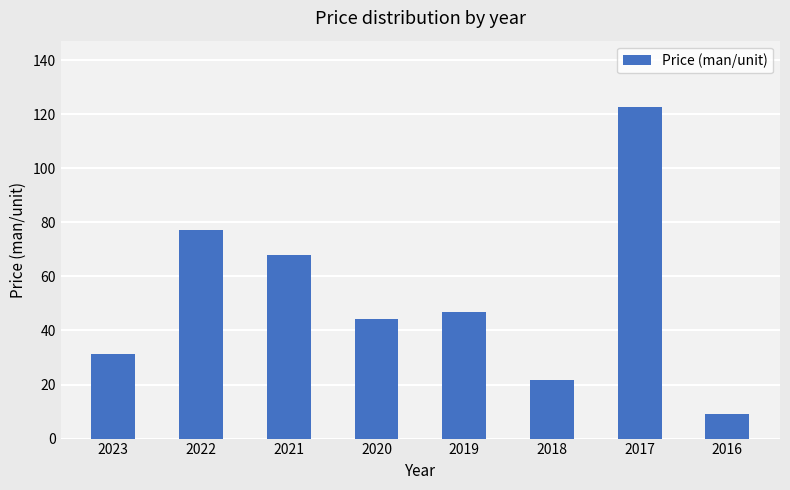

Is it true that the value at 2021 is 108.9?

False